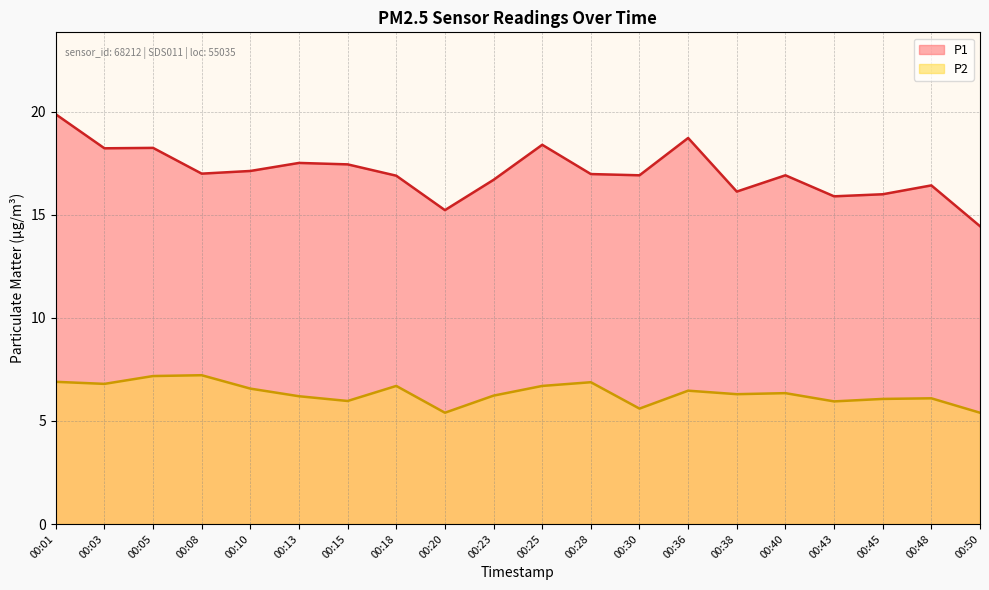

At which category does P2 reach its first local valley?

00:03